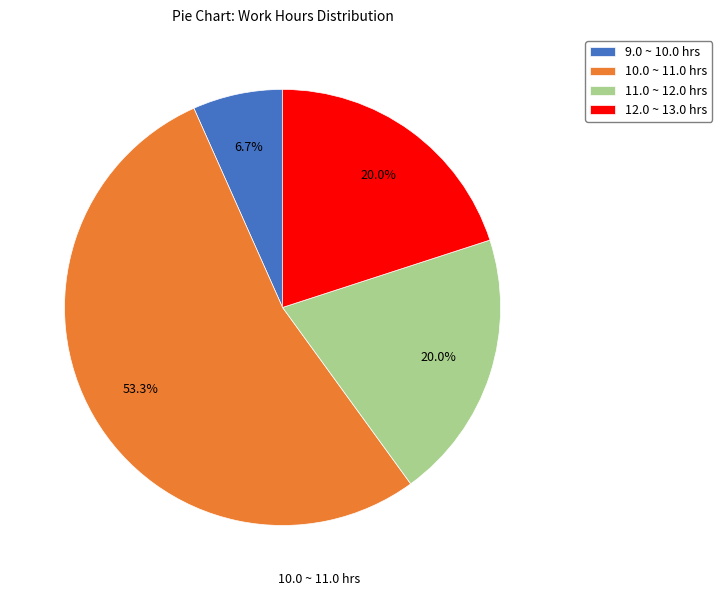

Do 11.0 ~ 12.0 hrs and 12.0 ~ 13.0 hrs together represent more than half of the pie?

No